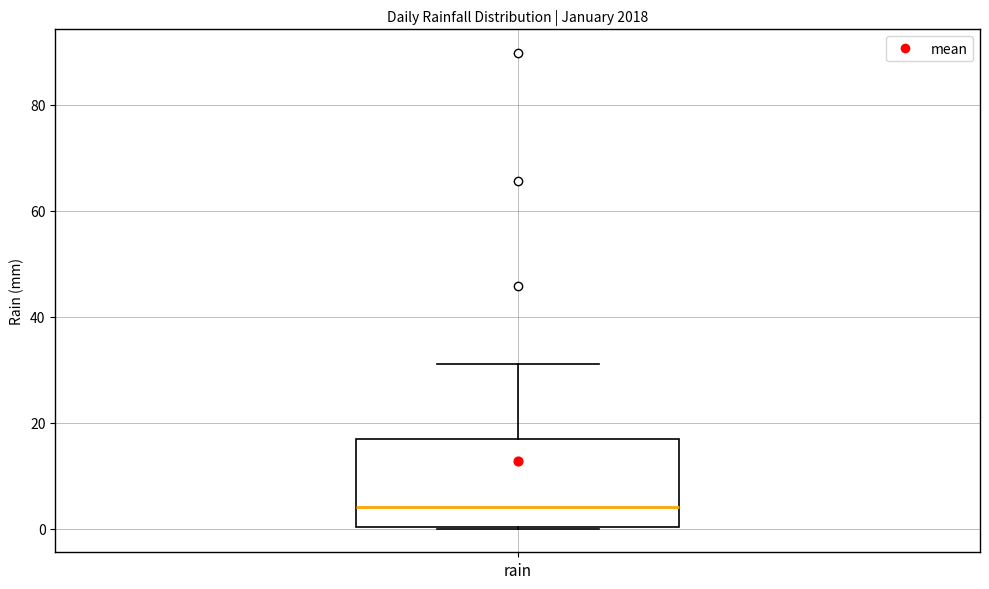

Transcribe this box plot: give where the median line is, the range the box spans, and where the two whiskers end, as read against the y-axis. The values are not printed on the chart, so give them approximately, as read against the axis.

median 4, box 0 to 18, whiskers 0 to 32